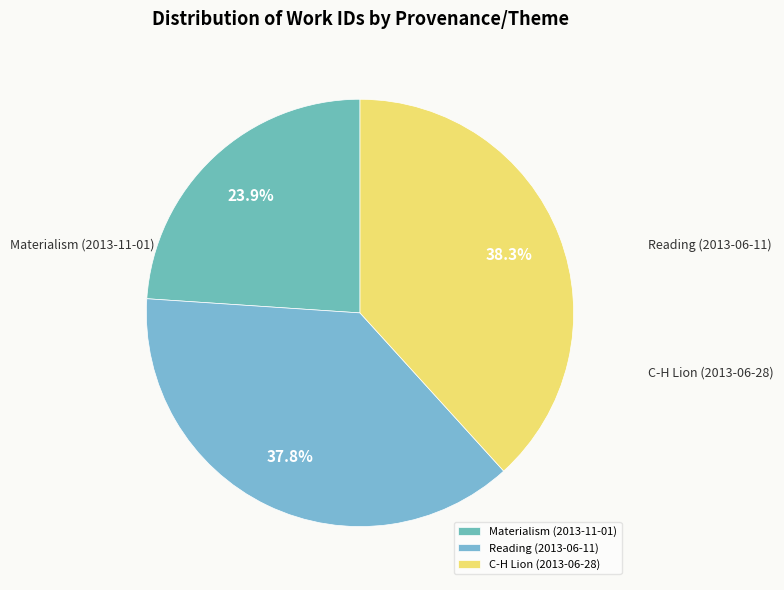

Rank the categories by value from lowest to highest.

Materialism (2013-11-01), Reading (2013-06-11), C-H Lion (2013-06-28)